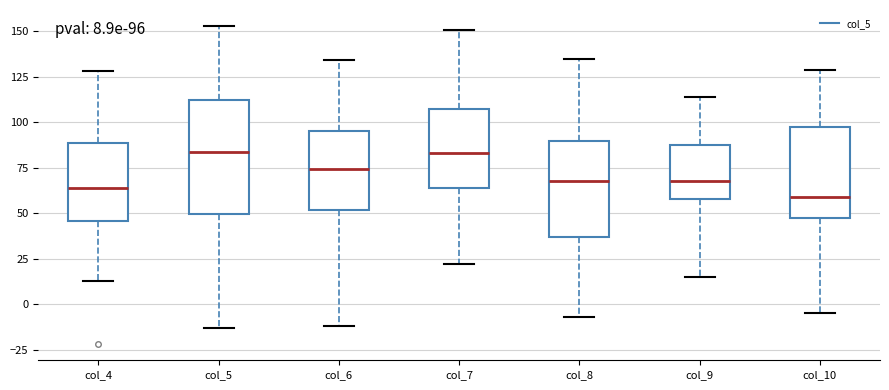

Comparing the boxes themselves (not the whiskers), which one is the tallest?

col_5